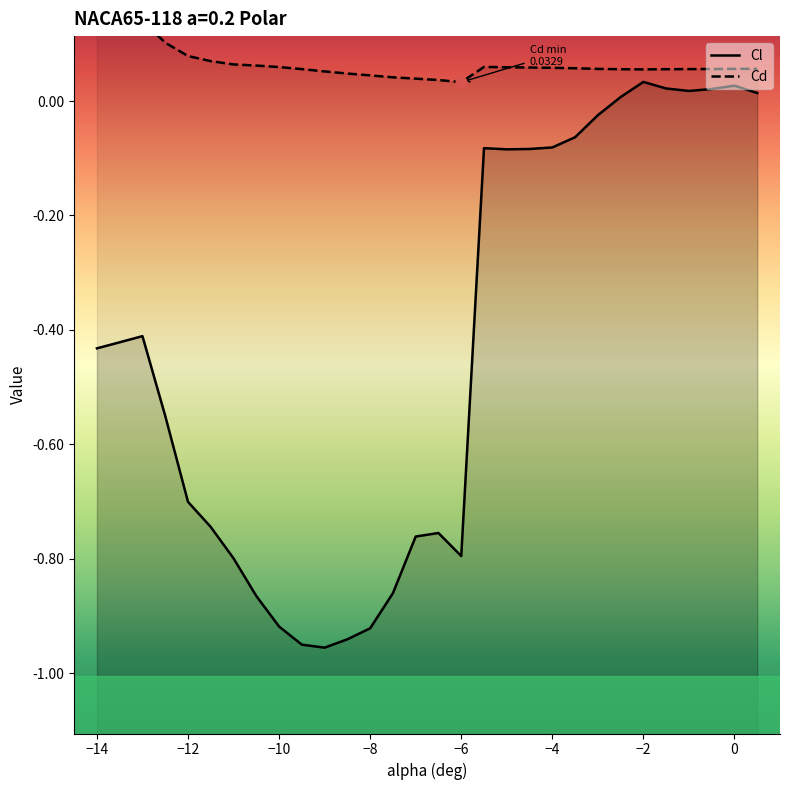

Which series contains the highest Y value?

Cd